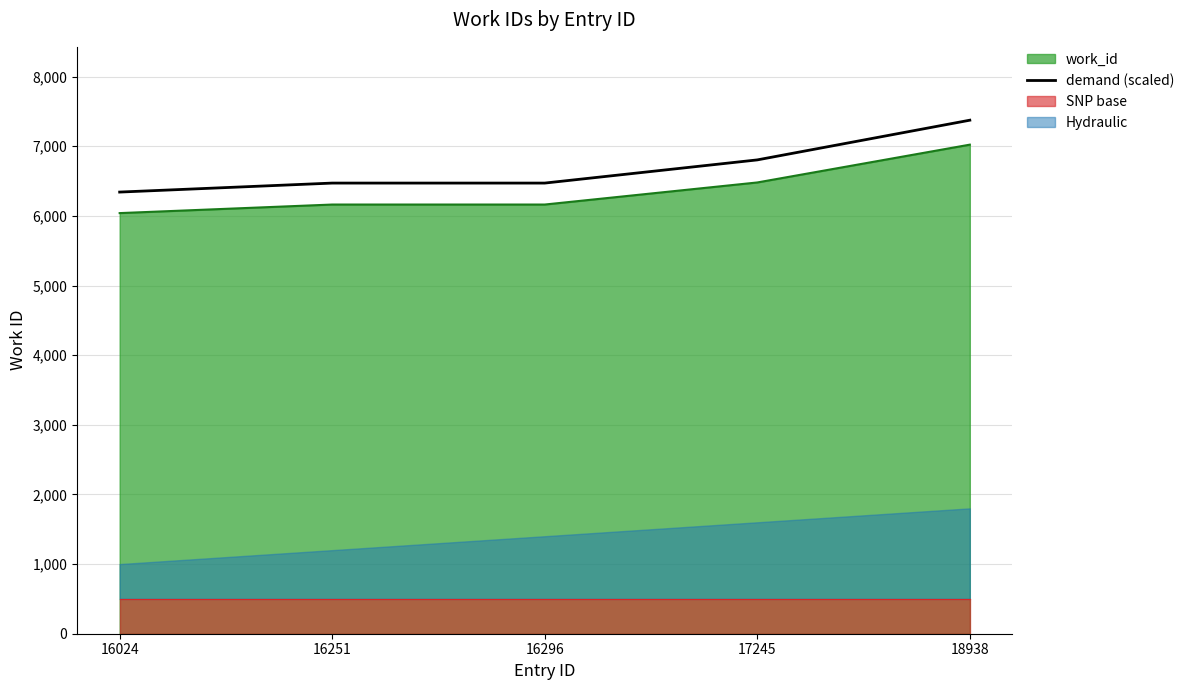

At which label is the value closest to 6858?

17245